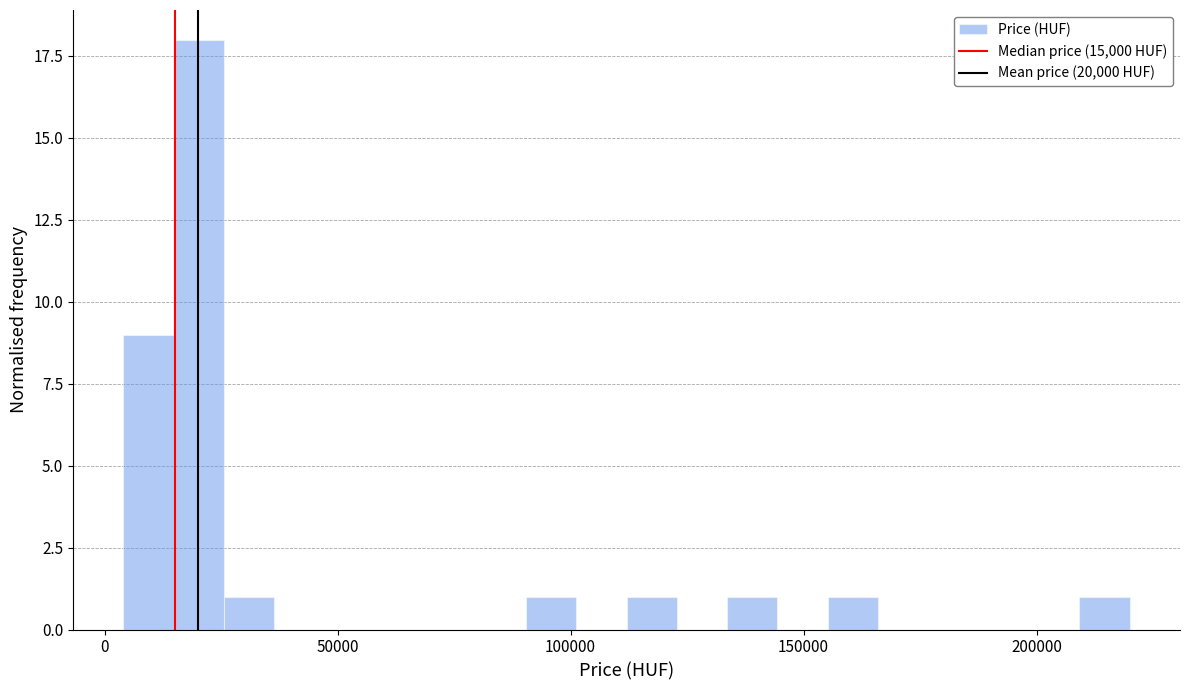

Around what value on the x-axis is the tallest bar? Give the approximate position of its centre, as read against the axis.

20000